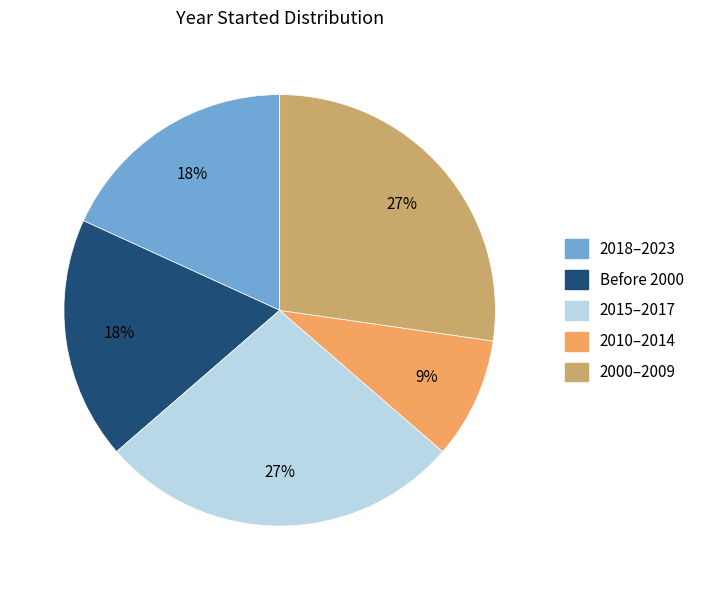

Is there any slice that represents more than half of the pie?

No